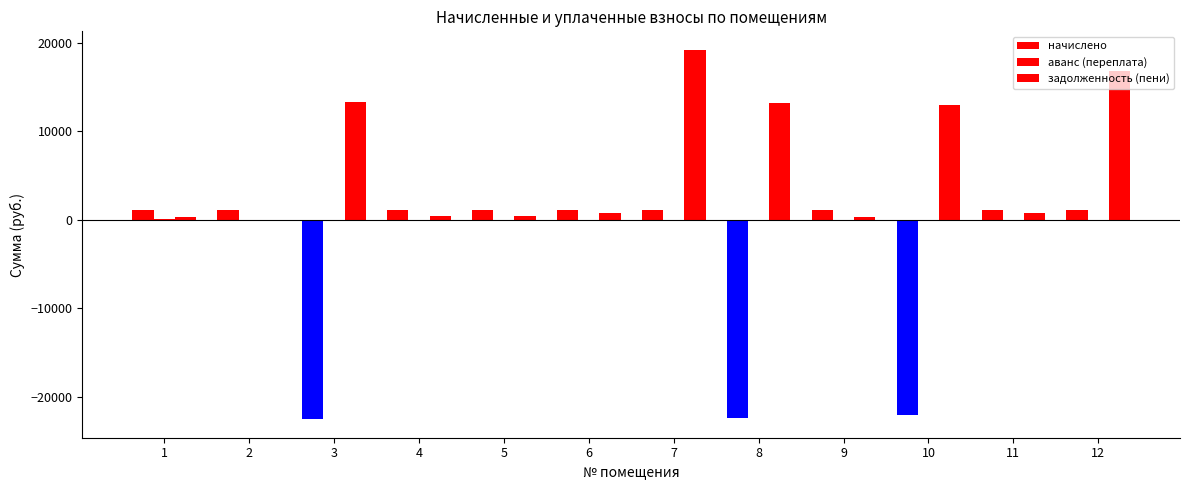

Read the начислено value at 10.

-22075.1